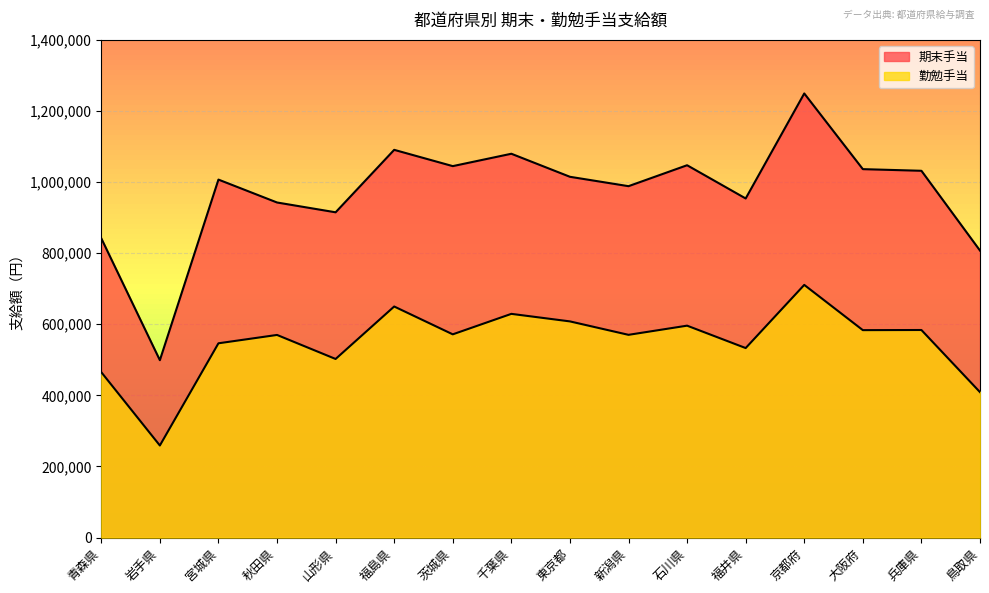

How many interior local valleys does the 勤勉手当 series have?

6